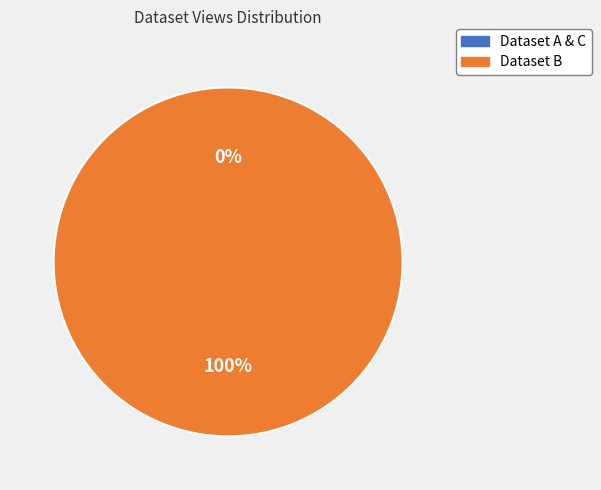

To the nearest percent, what is the difference between the largest and smallest slice percentages?

100%